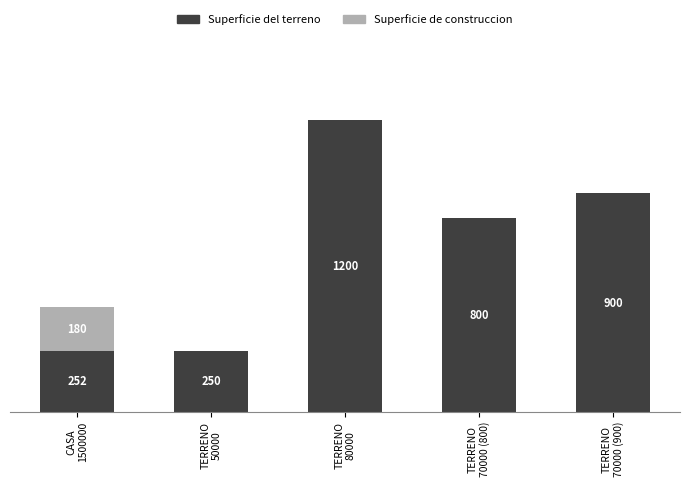

What are all the series names shown in the legend?

Superficie del terreno, Superficie de construccion